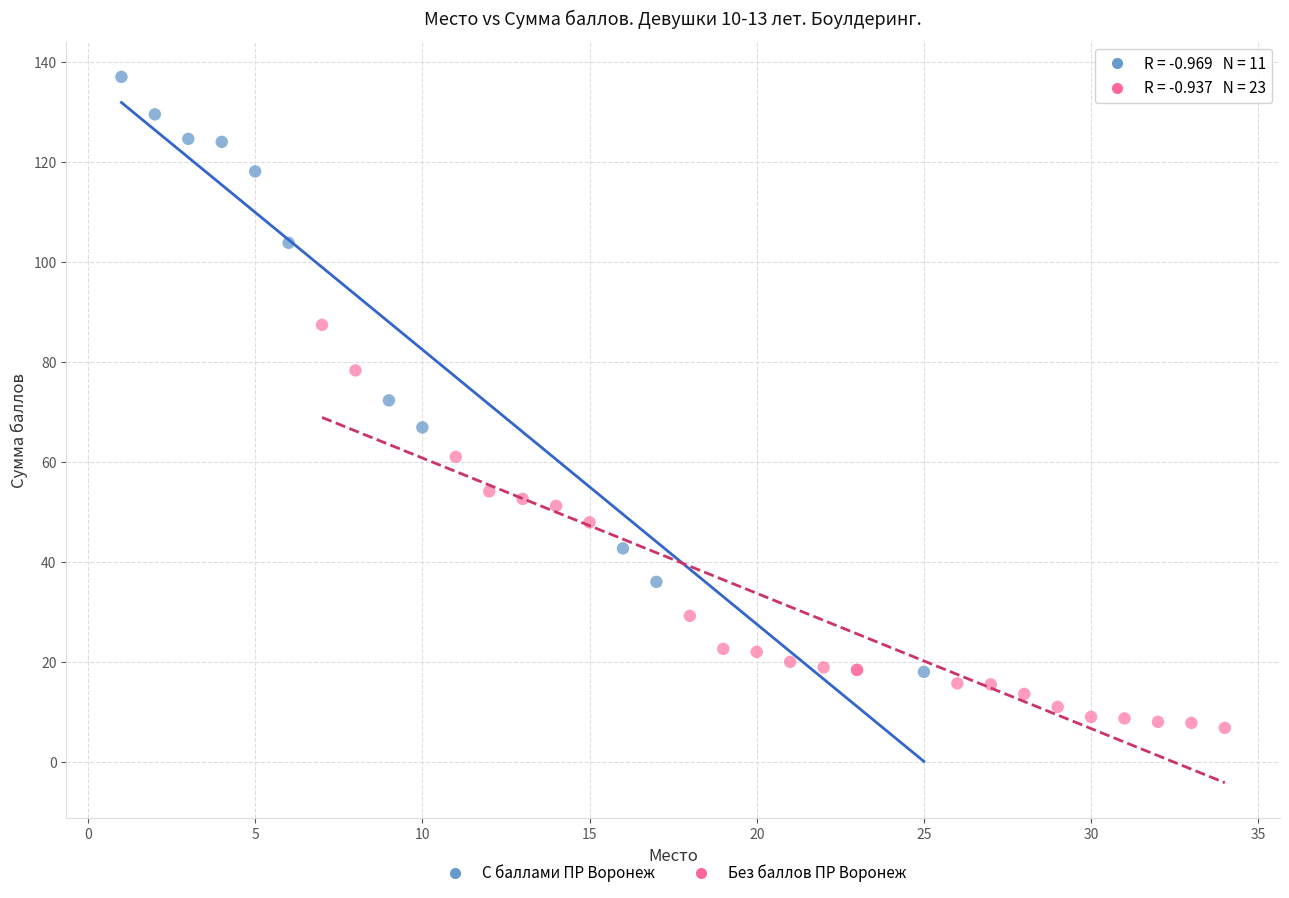

Which series reaches the minimum Y coordinate?

Без баллов ПР Воронеж